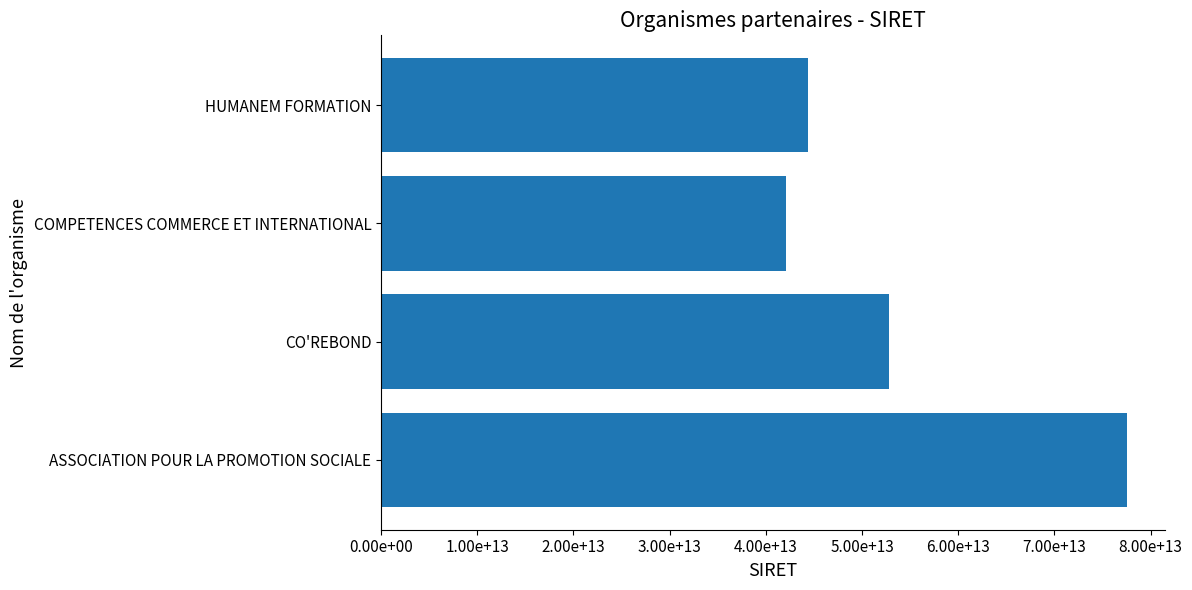

Count the number of data series in this chart.

1